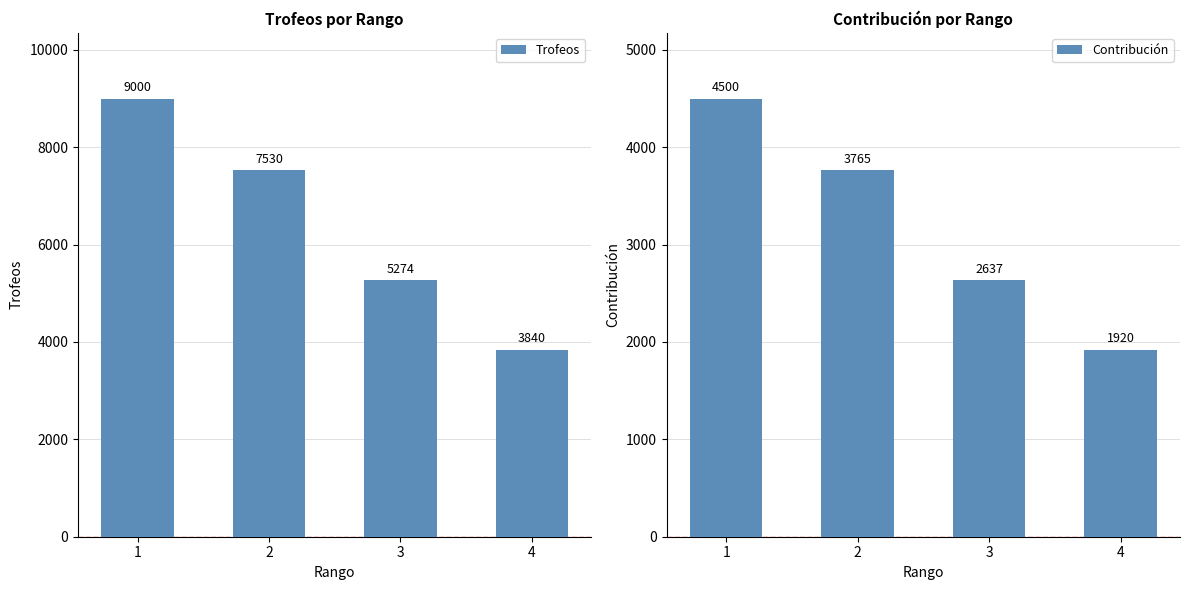

True or false: Trofeos has a value of 9330 at 3.

False